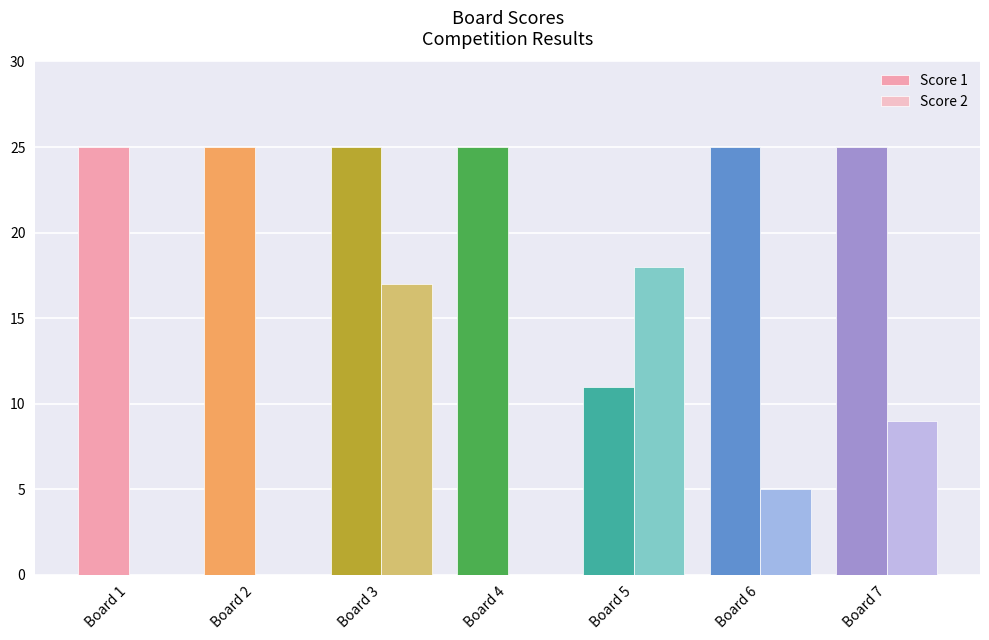

Reading left to right, extract all data points from this chart.

Score 1: 25	25	25	25	11	25	25
Score 2: 0	0	17	0	18	5	9